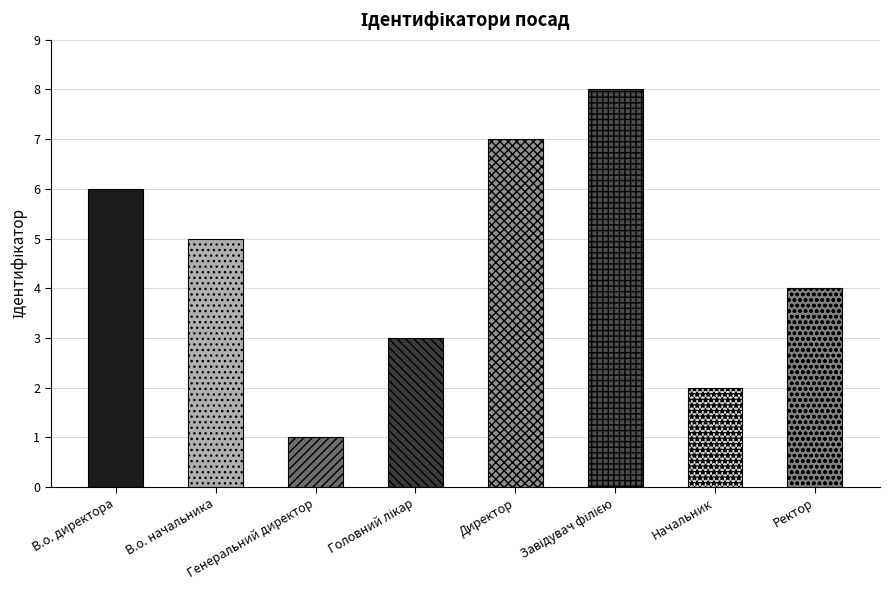

What is the difference between the second highest and minimum values?

6